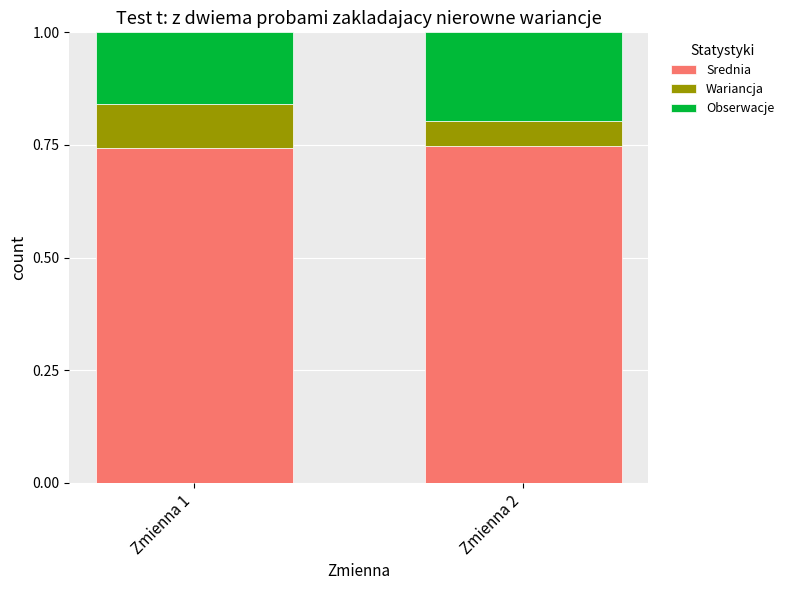

What is the total value across all series at Zmienna 1?

1.0